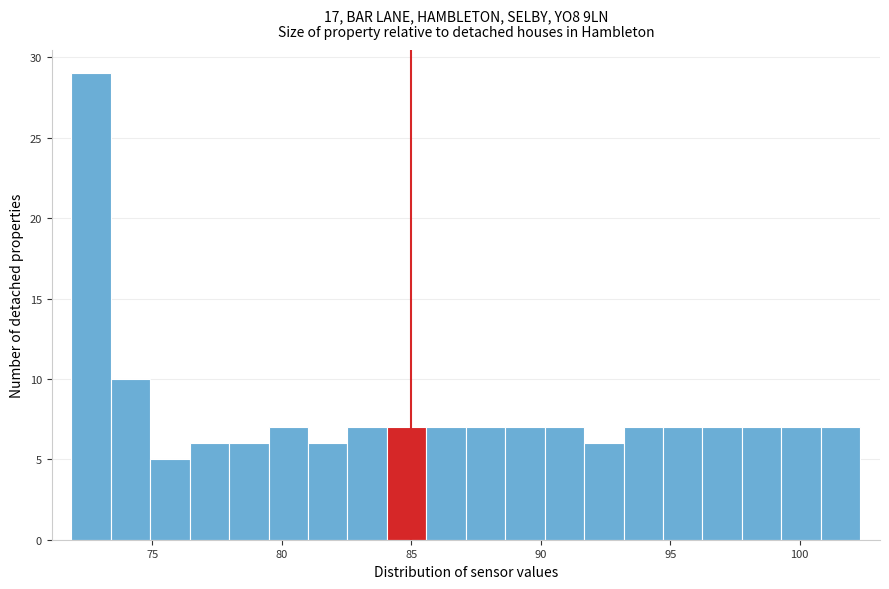

Around what value on the x-axis is the tallest bar? Give the approximate position of its centre, as read against the axis.

72.5